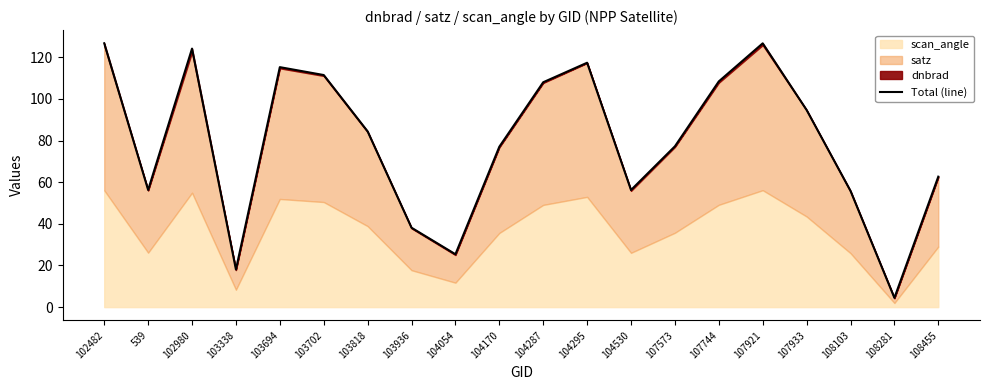

Where is the first local minimum?

539